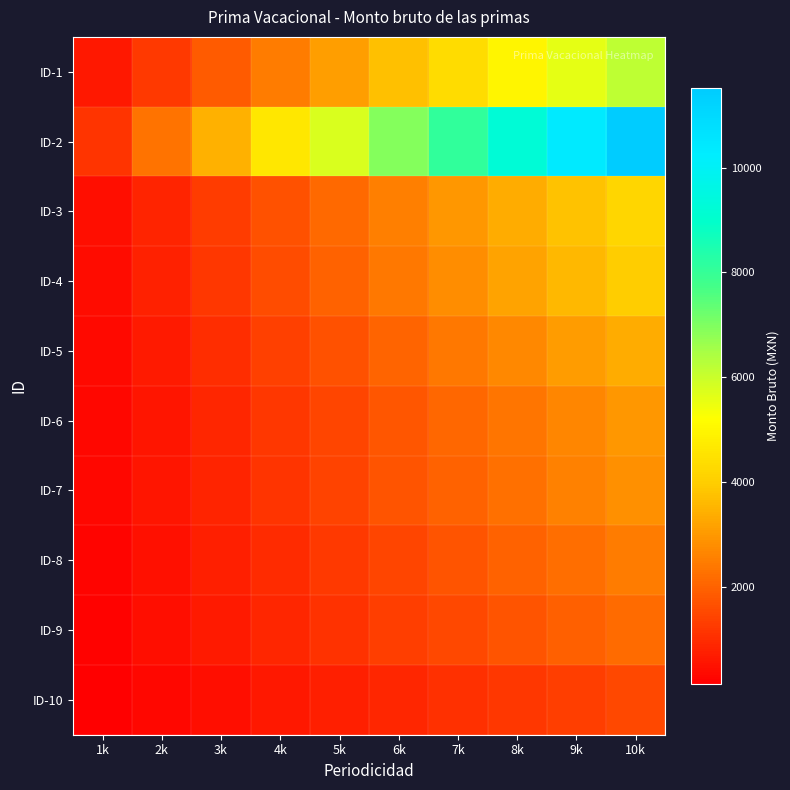

At how many categories does at least one series exceed 363?

10